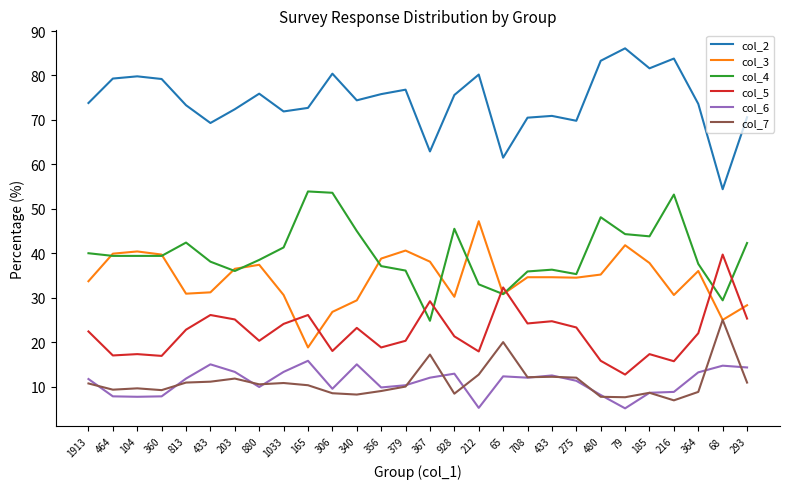

What is the sum of all col_2 values?

2079.8